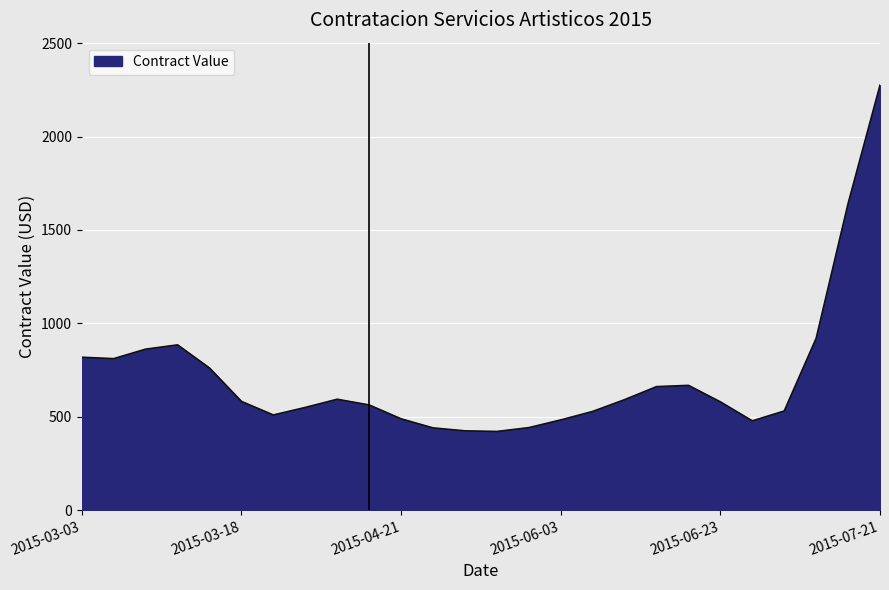

What is the smallest value displayed?

421.3